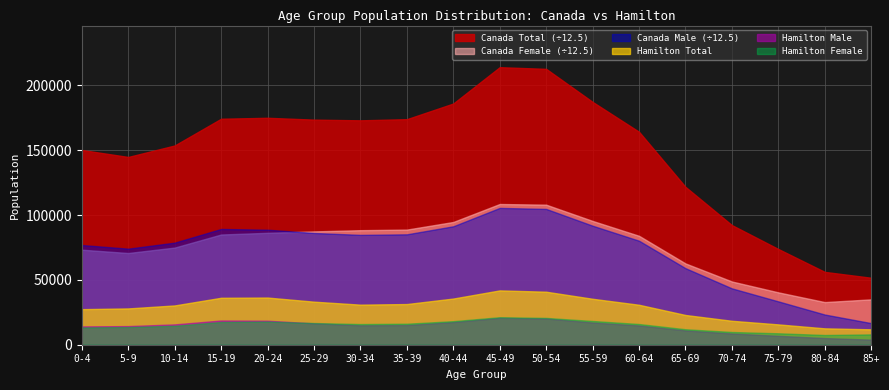

Between 55-59 and 45-49, which is larger?

45-49